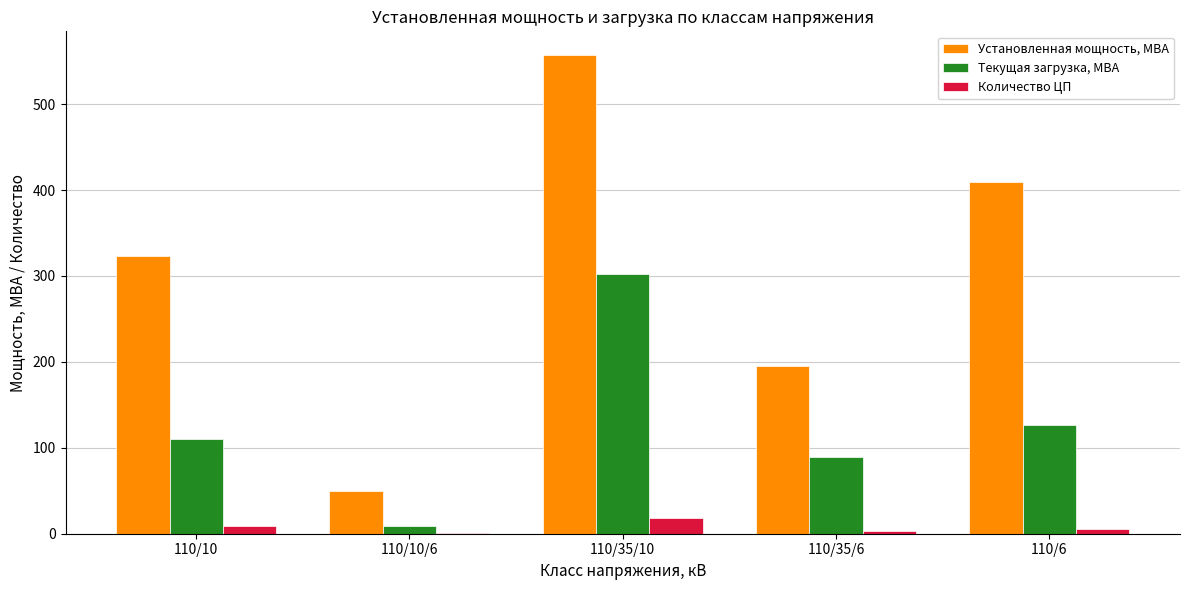

What is the difference between the Установленная мощность, МВА values at 110/35/6 and 110/6?

214.0